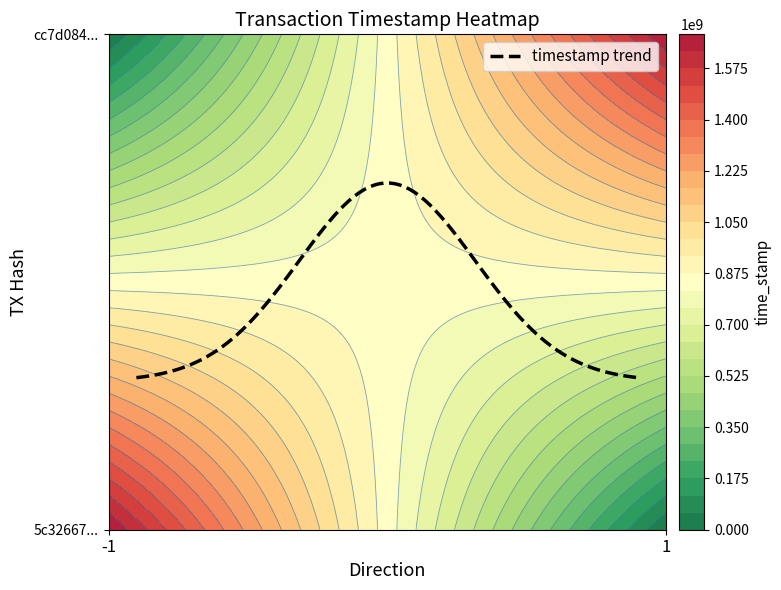

Count the number of categories in the chart.

2